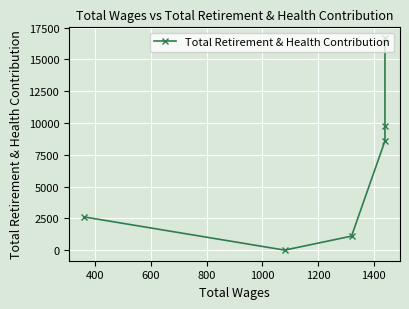

What is the sum of all values?

38743